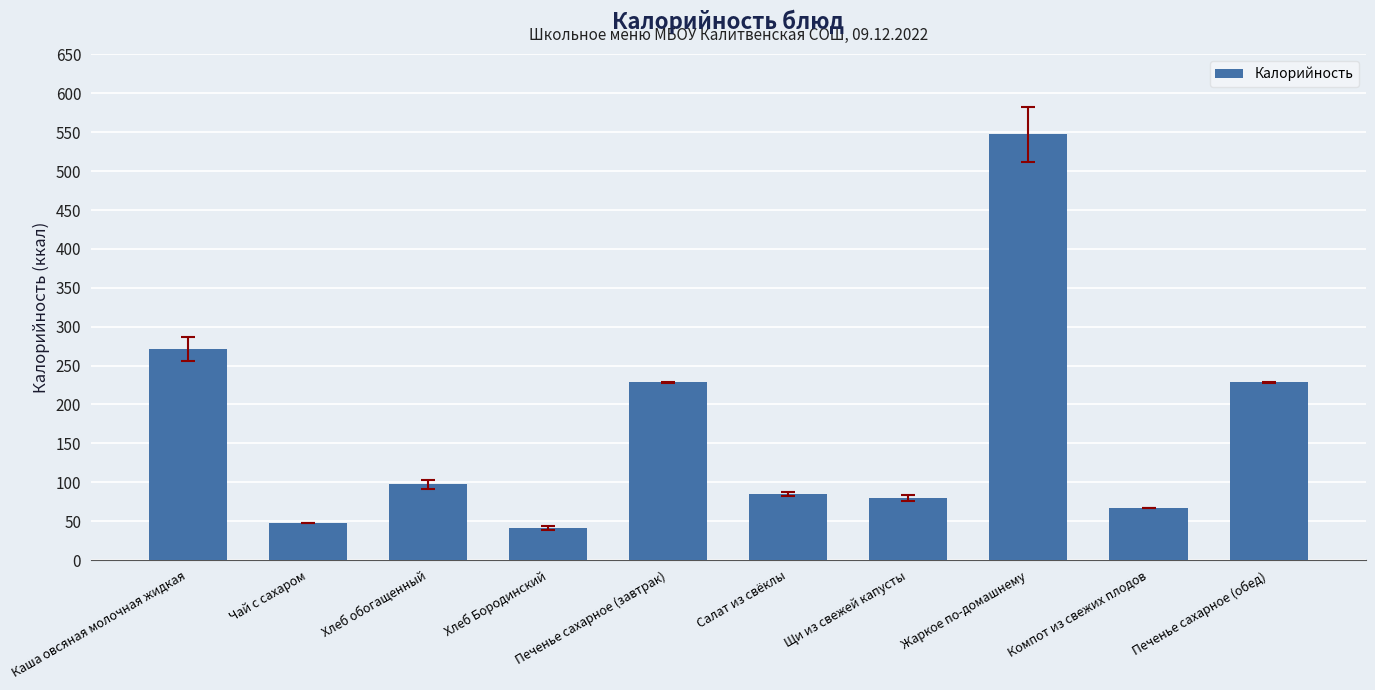

What is the label of the 4th bar from the left?

Хлеб Бородинский